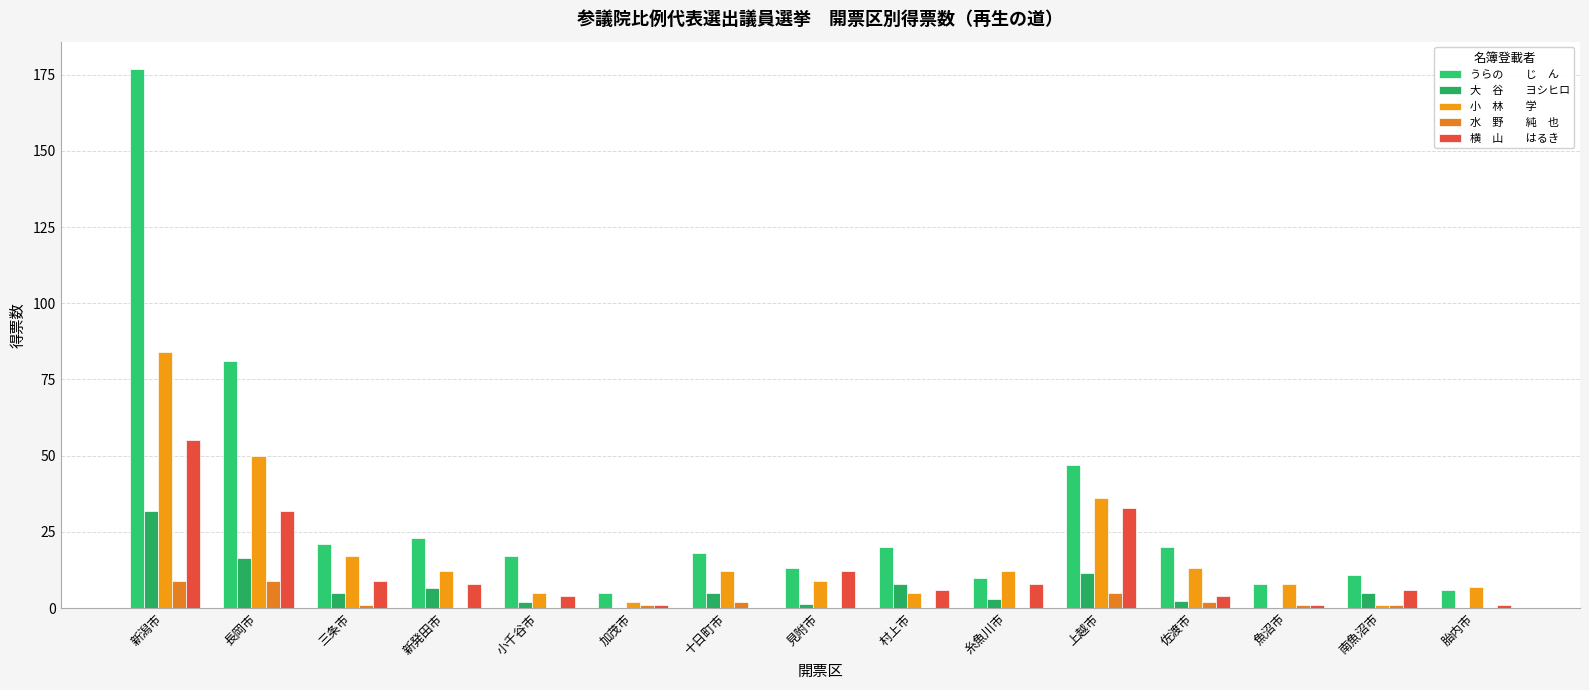

Reading left to right, extract all data points from this chart.

うらの　　じ　ん: 177.0	81.0	21.0	23.0	17.0	5.0	18.0	13.0	20.0	10.0	47.0	20.0	8.0	11.0	6.0
大　谷　　ヨシヒロ: 32.0	16.5	5.0	6.6	2.0	0.0	5.0	1.2	8.0	3.0	11.5	2.3	0.0	5.0	0.0
小　林　　学: 84.0	50.0	17.0	12.0	5.0	2.0	12.0	9.0	5.0	12.0	36.0	13.0	8.0	1.0	7.0
水　野　　純　也: 9.0	9.0	1.0	0.0	0.0	1.0	2.0	0.0	0.0	0.0	5.0	2.0	1.0	1.0	0.0
横　山　　はるき: 55.0	32.0	9.0	8.0	4.0	1.0	0.0	12.0	6.0	8.0	32.9	4.0	1.0	6.0	1.0